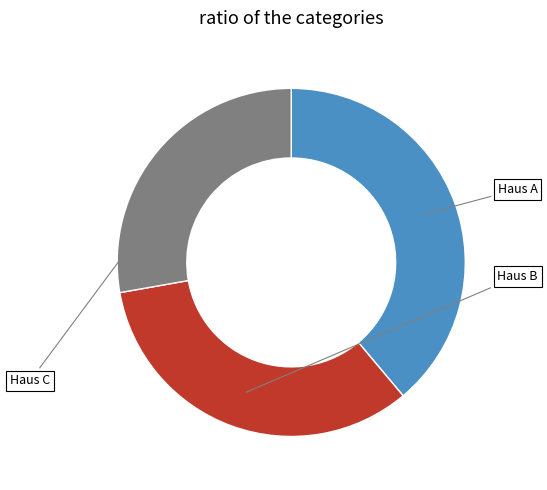

Is there any slice that represents more than half of the pie?

No